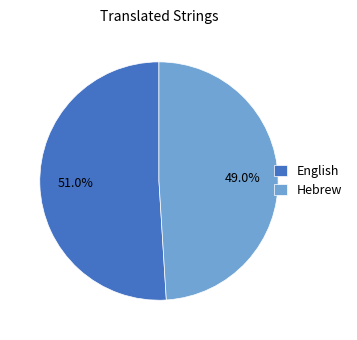

What percentage is the Hebrew slice, to the nearest percent?

49%